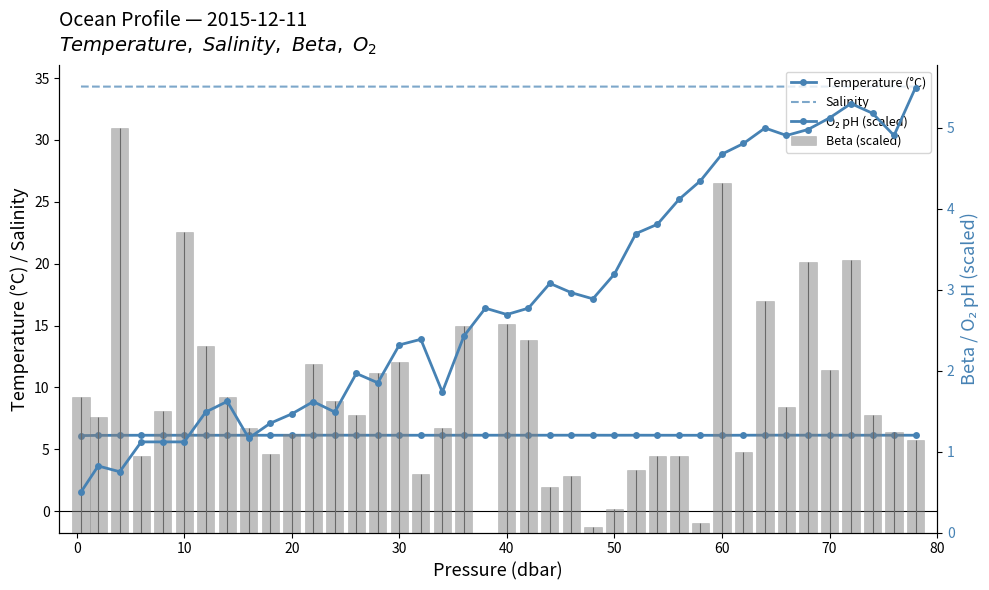

The Beta (scaled) series shows 0.9 at 60. True or false?

False